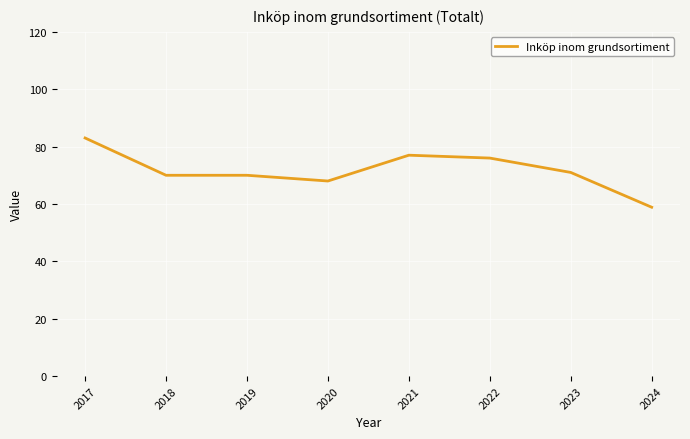

What is the maximum value shown in the chart?

83.0